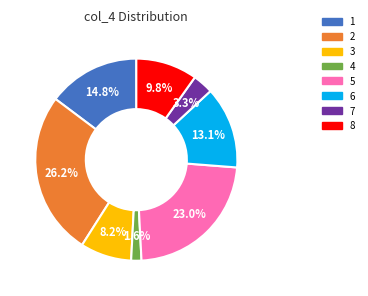

Is there a majority slice in this chart?

No